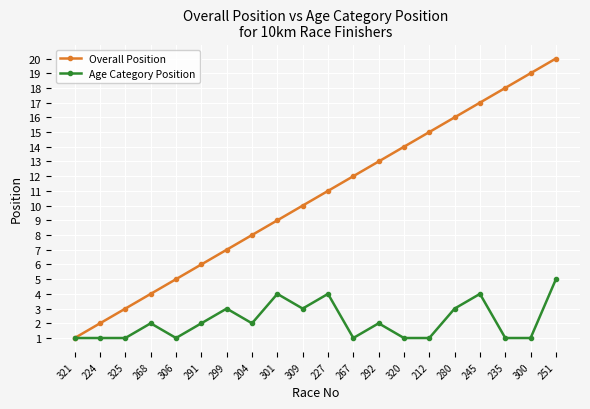

Between 306 and 300, which series saw the biggest shift?

Overall Position